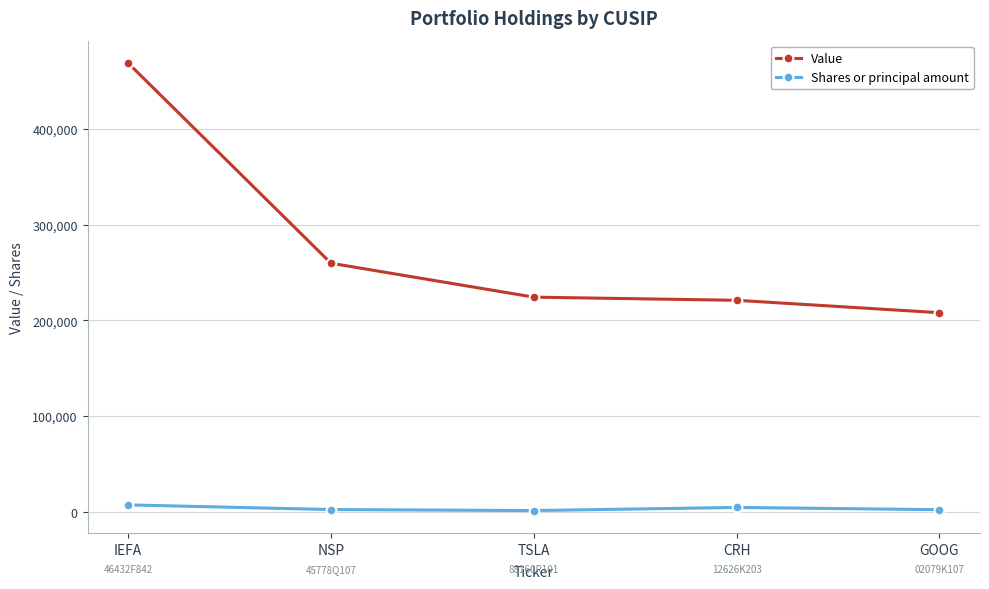

True or false: Value has a value of 208000 at GOOG.

True